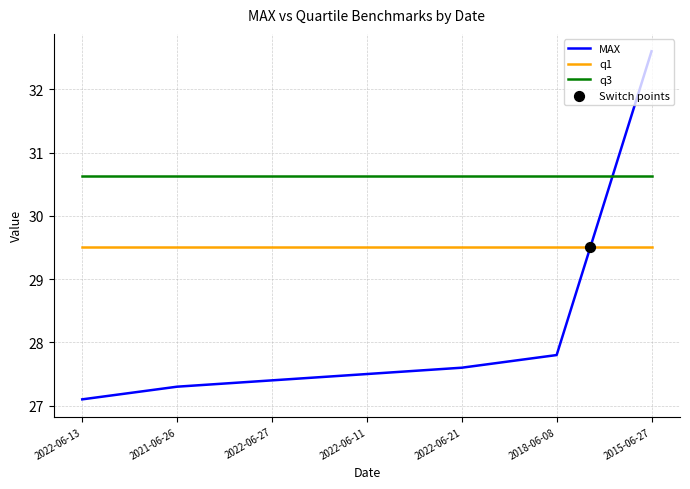

Which series reaches the minimum Y coordinate?

MAX